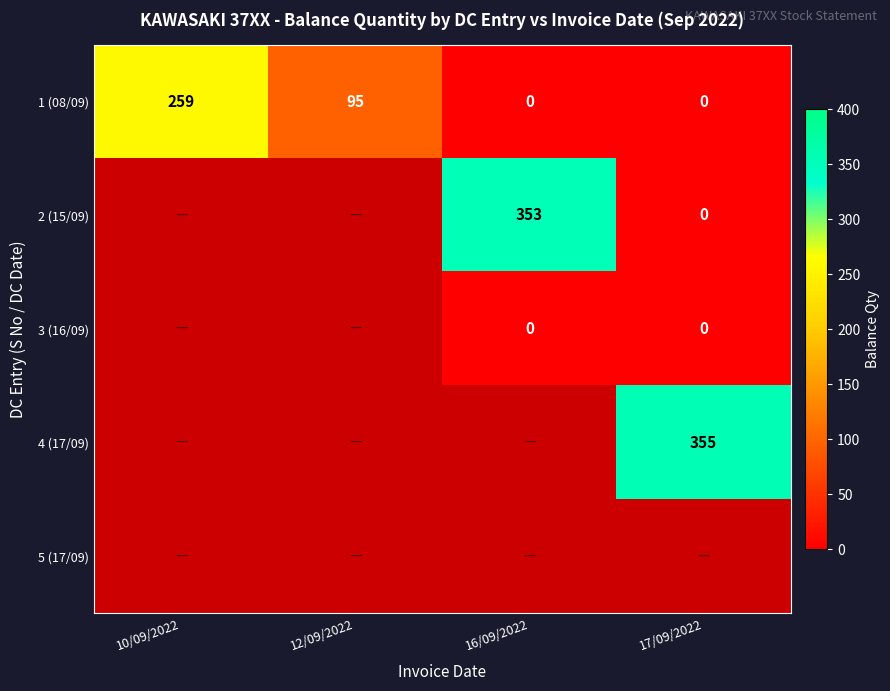

What is the maximum value shown in the chart?

355